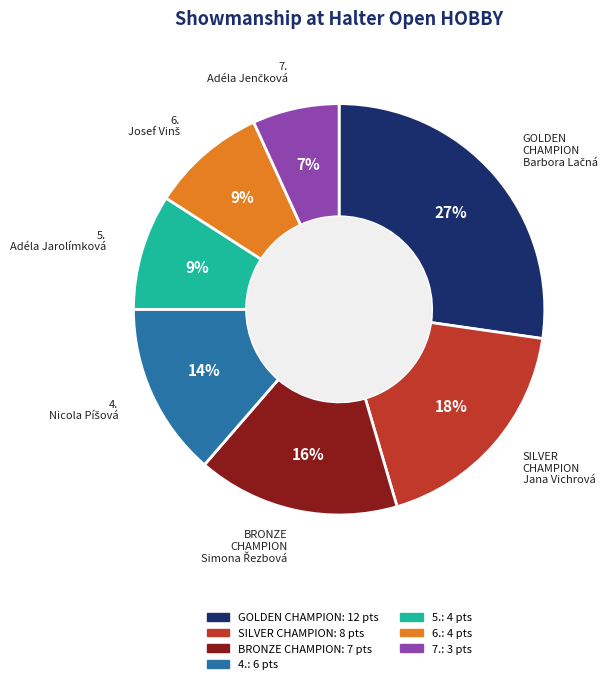

To the nearest percent, what is the difference between the largest and smallest slice percentages?

20%